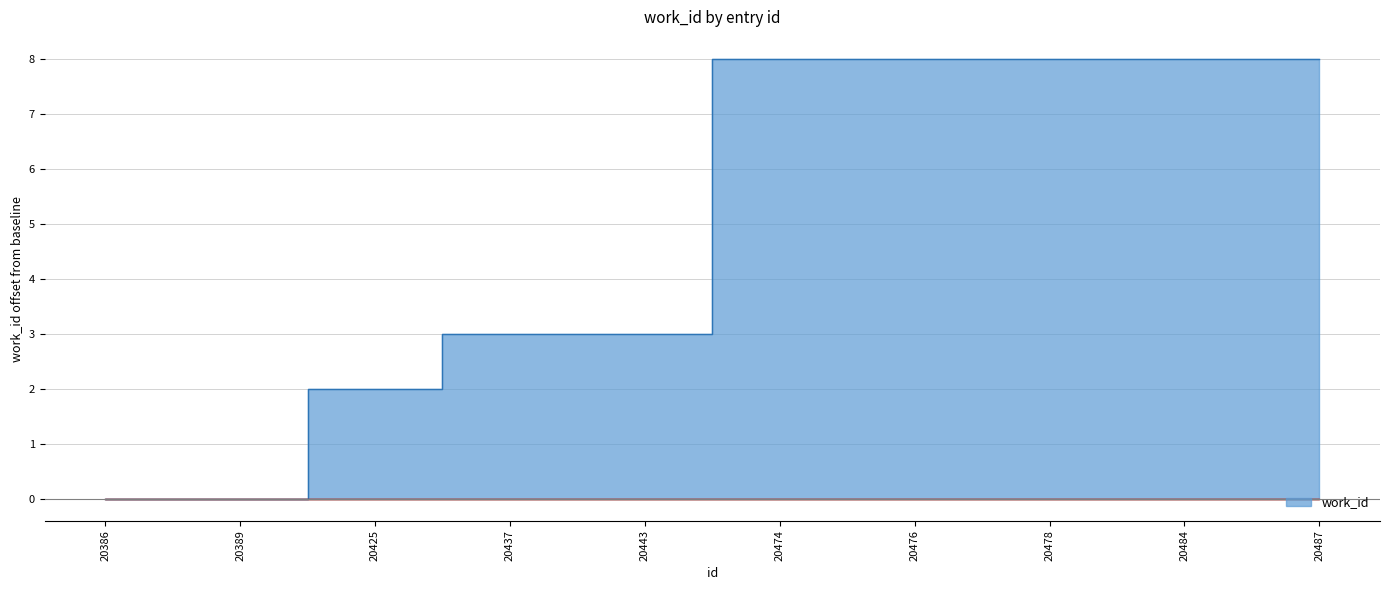

How many distinct data groups are displayed?

1